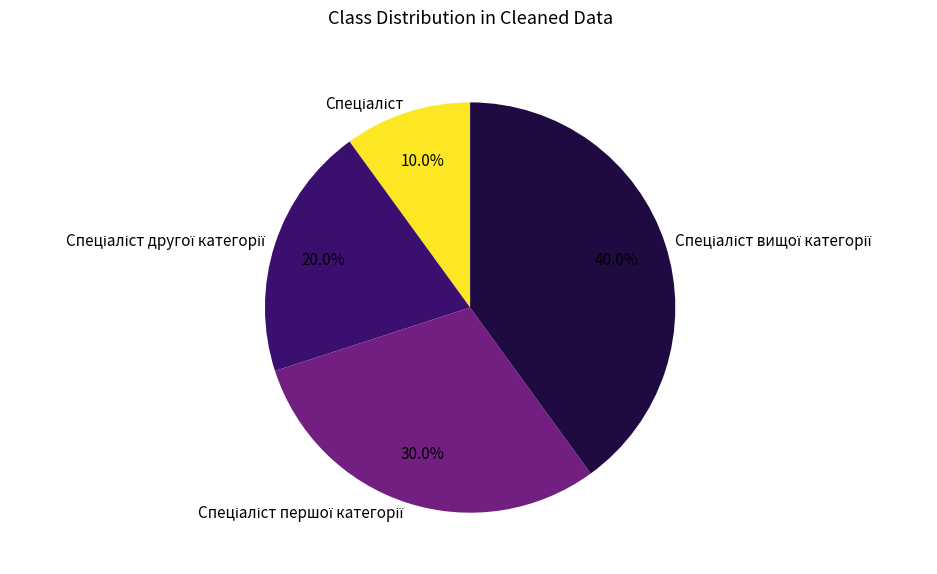

To the nearest percent, what is the average slice percentage?

25%